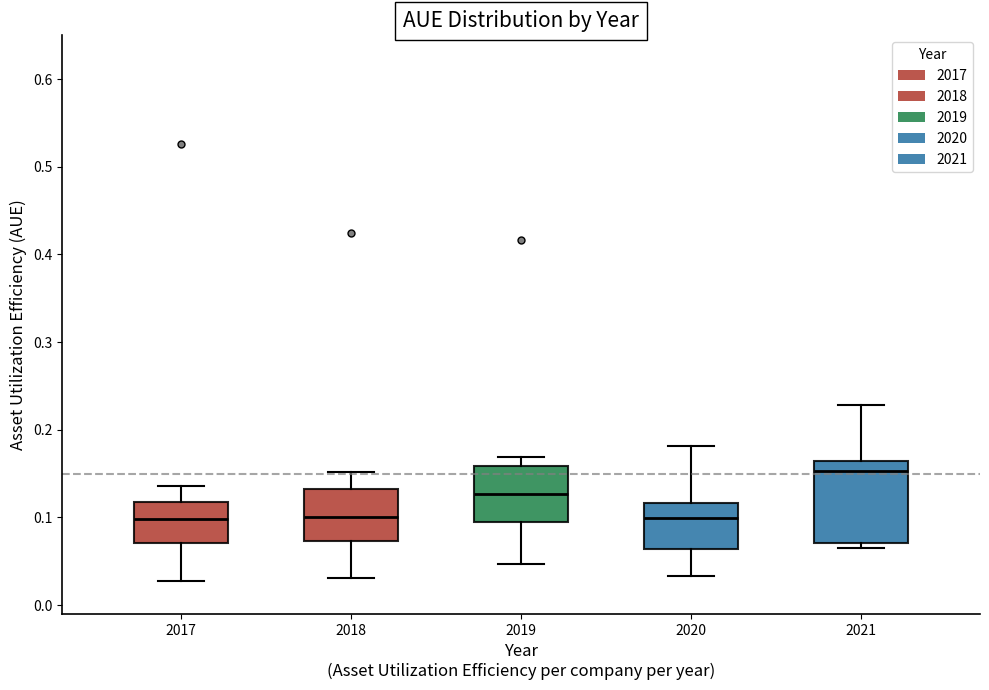

Which box is the tallest, from its lower edge to its upper edge?

2021